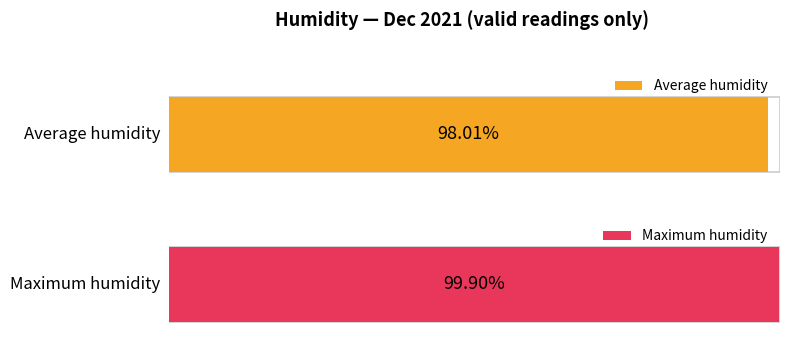

What is the greatest value displayed?

99.9